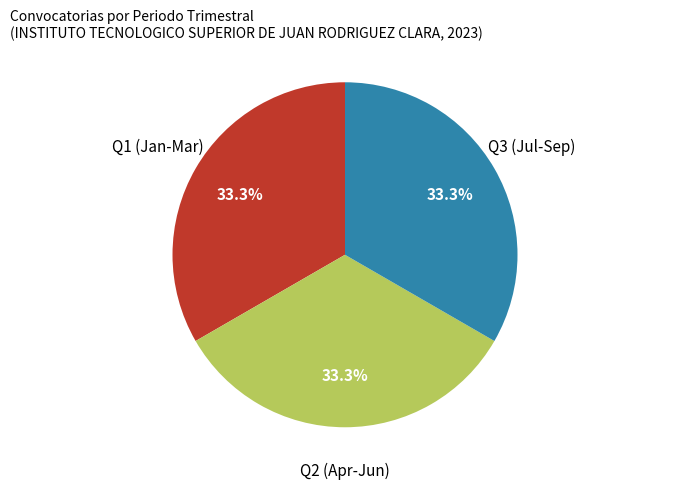

Does any single category account for the majority?

No